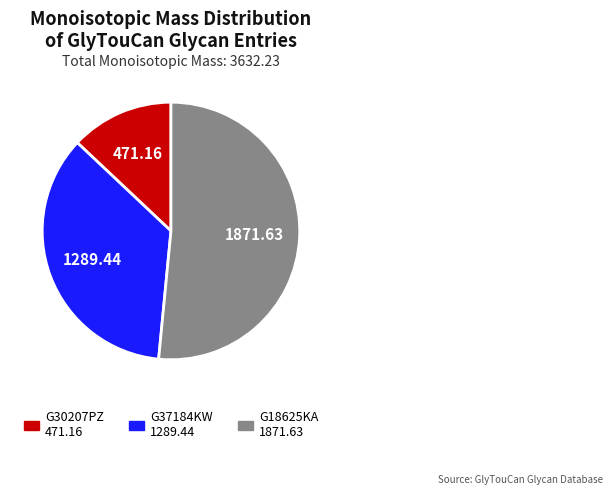

Does any single category account for the majority?

Yes